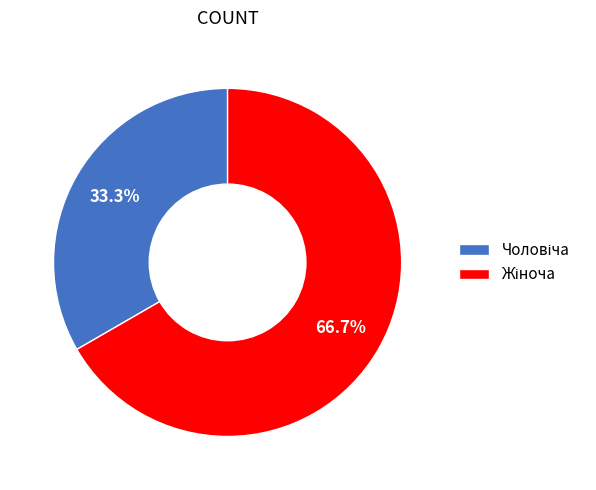

Is there any slice that represents more than half of the pie?

Yes